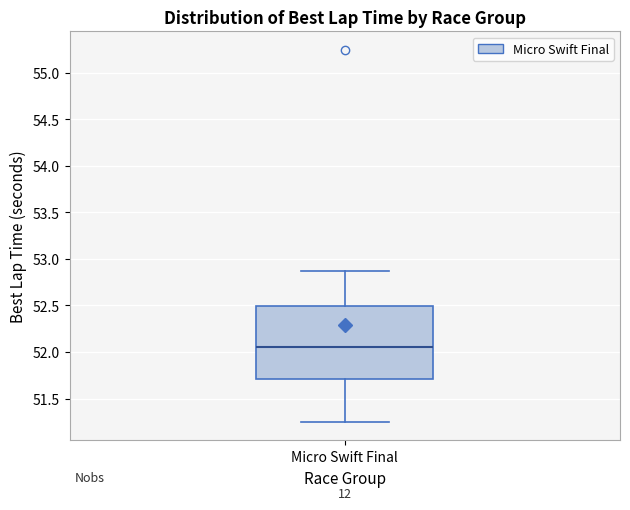

Transcribe this box plot: give where the median line is, the range the box spans, and where the two whiskers end, as read against the y-axis. The values are not printed on the chart, so give them approximately, as read against the axis.

median 52.05, box 51.70 to 52.50, whiskers 51.25 to 52.90